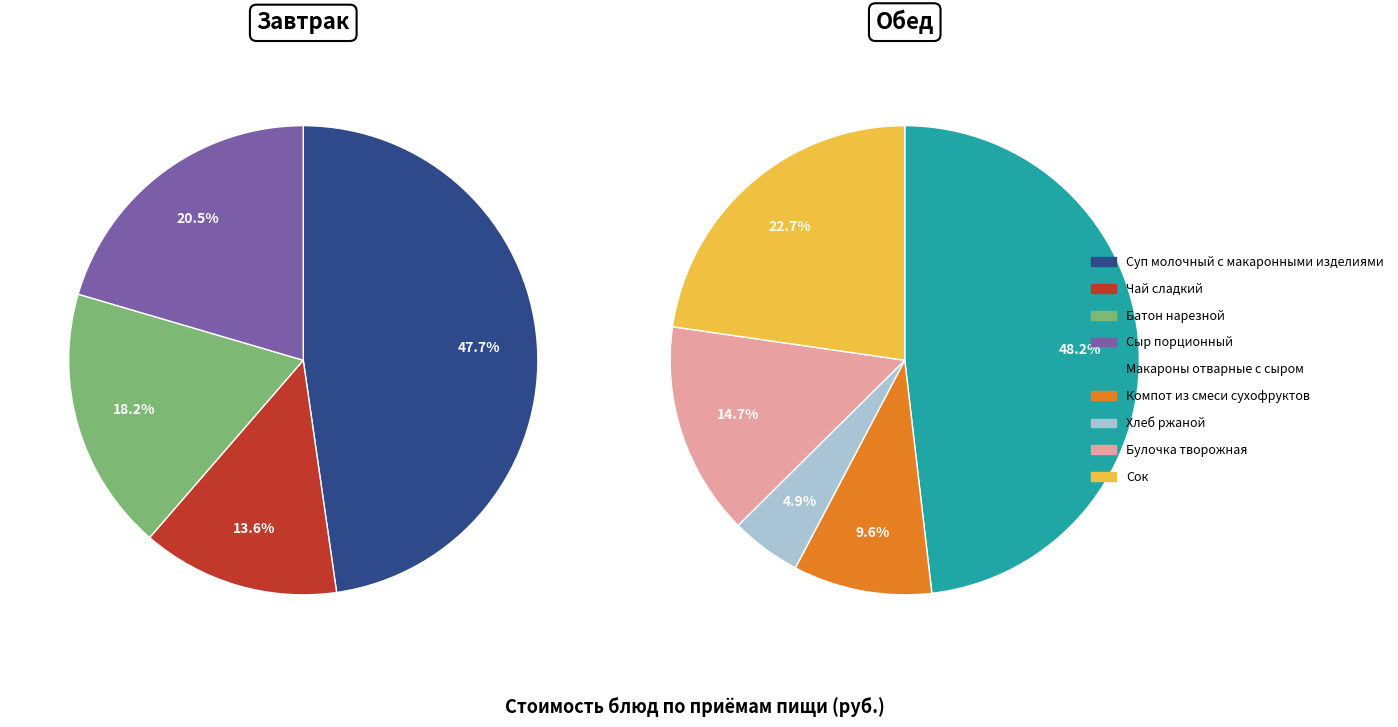

Count the number of slices in the pie.

9